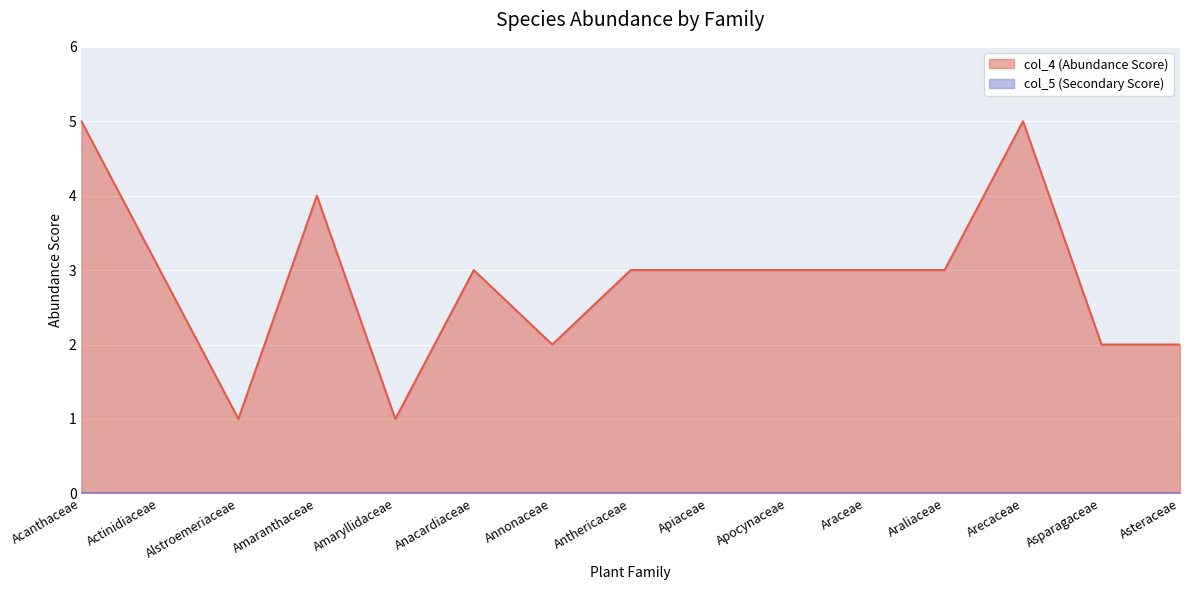

How many series are shown in this chart?

2